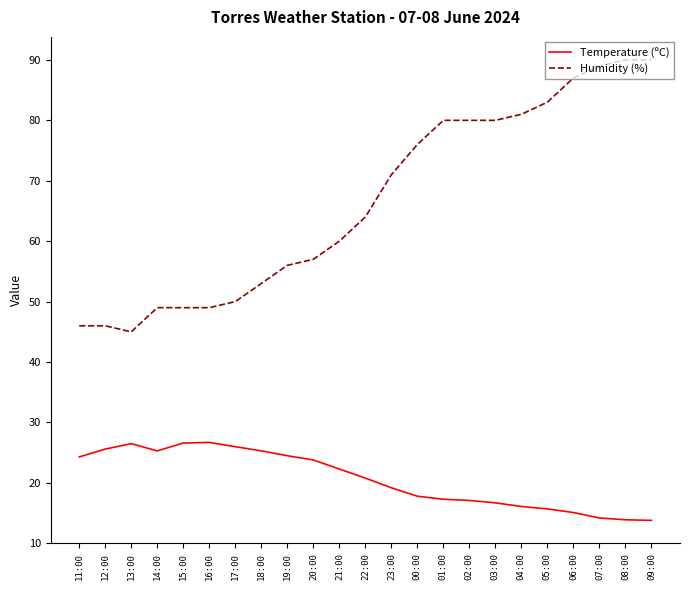

True or false: Temperature (ºC) and Humidity (%) intersect in this chart.

False